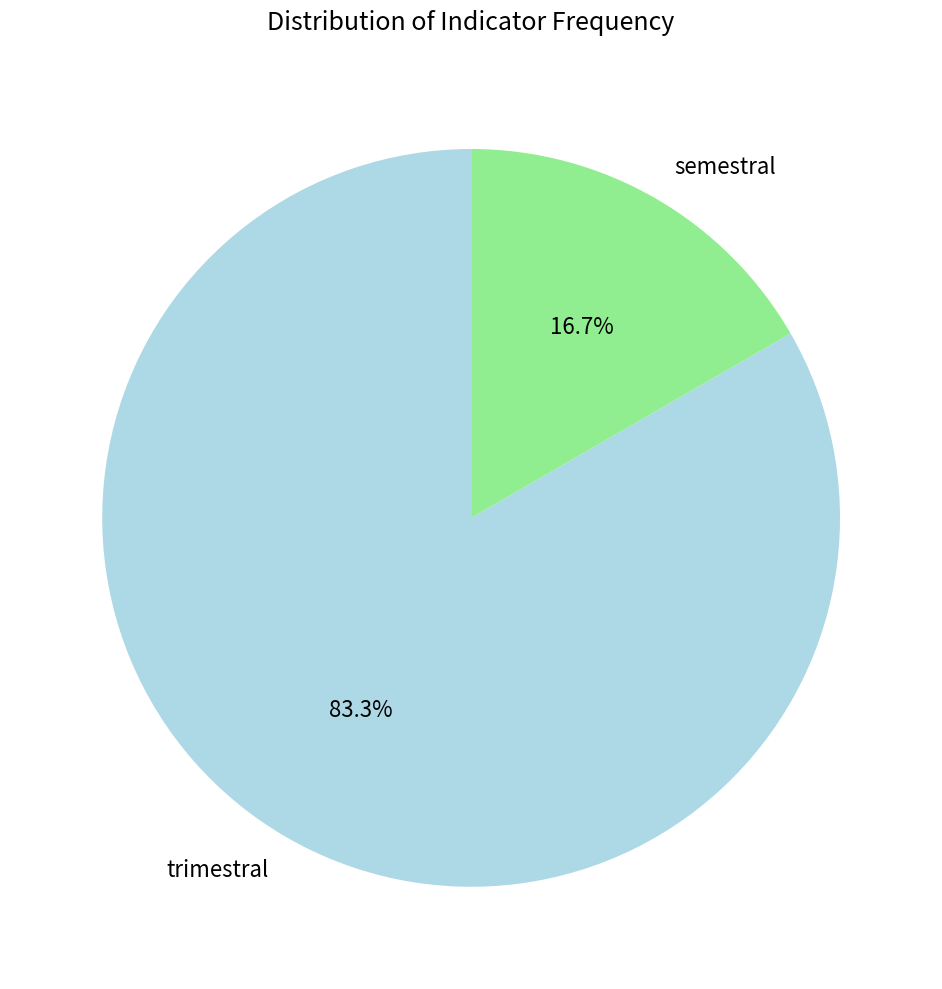

True or false: semestral accounts for 24% of the total.

False